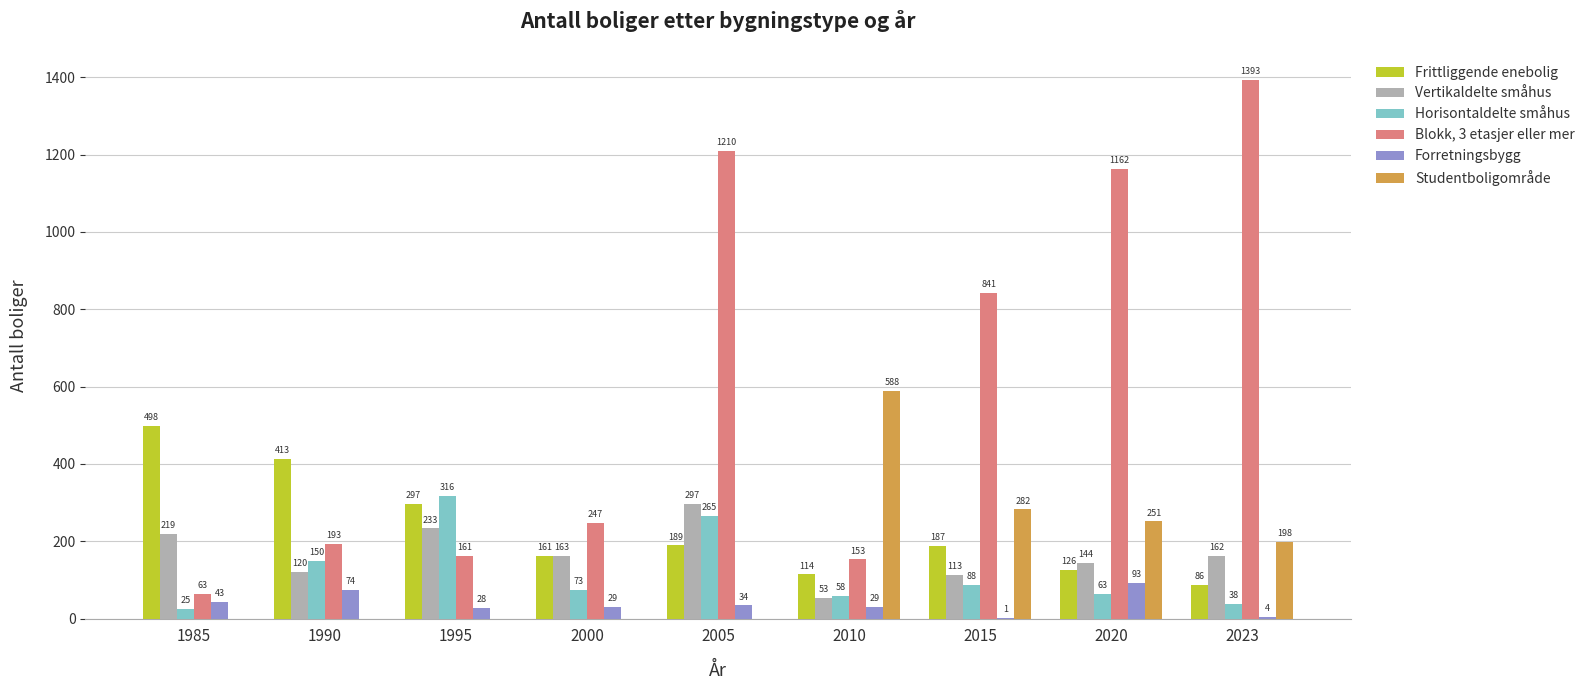

Does the chart contain stacked bars?

No